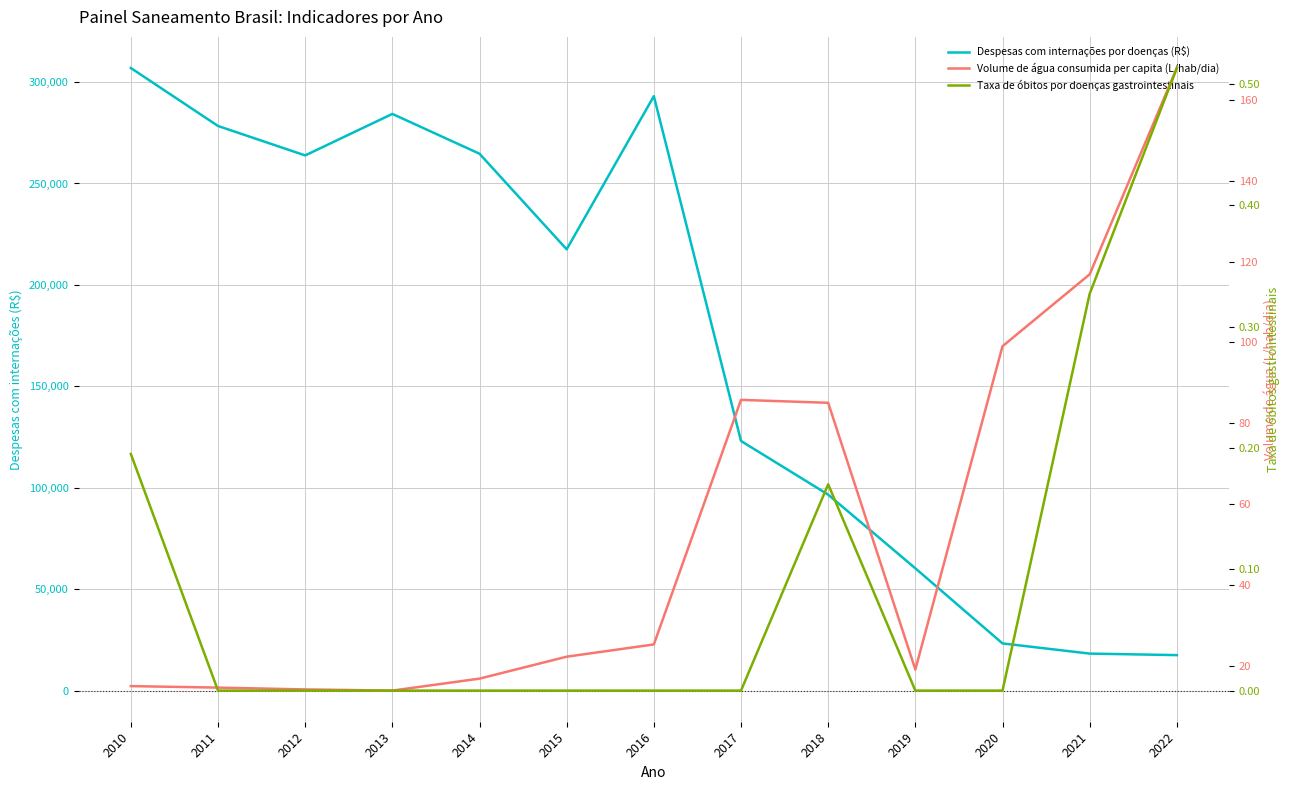

How many positive values does the Taxa de óbitos por doenças gastrointestinais series have?

4